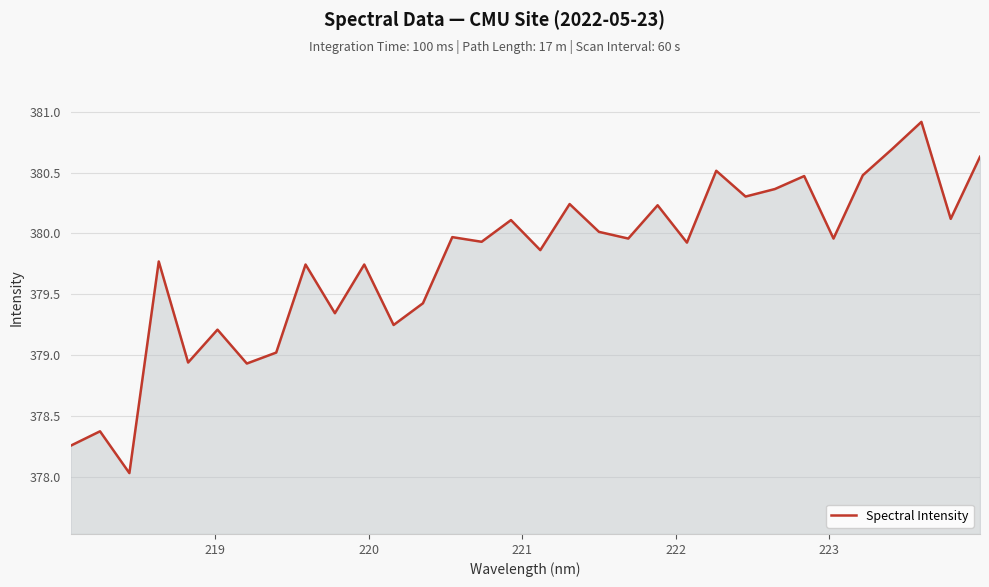

What is the minimum value shown in the chart?

378.0